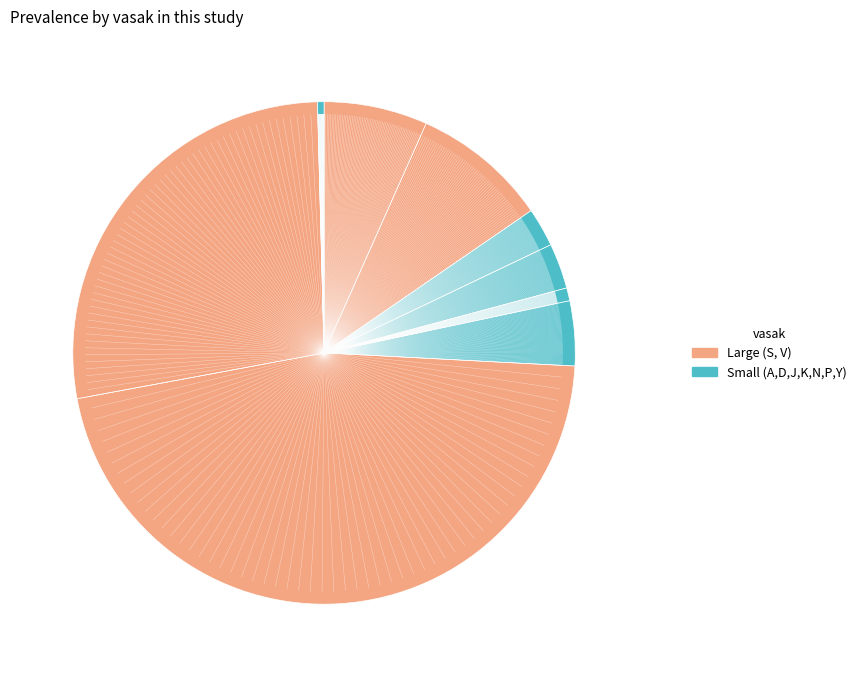

Which slice is the smallest?

Y